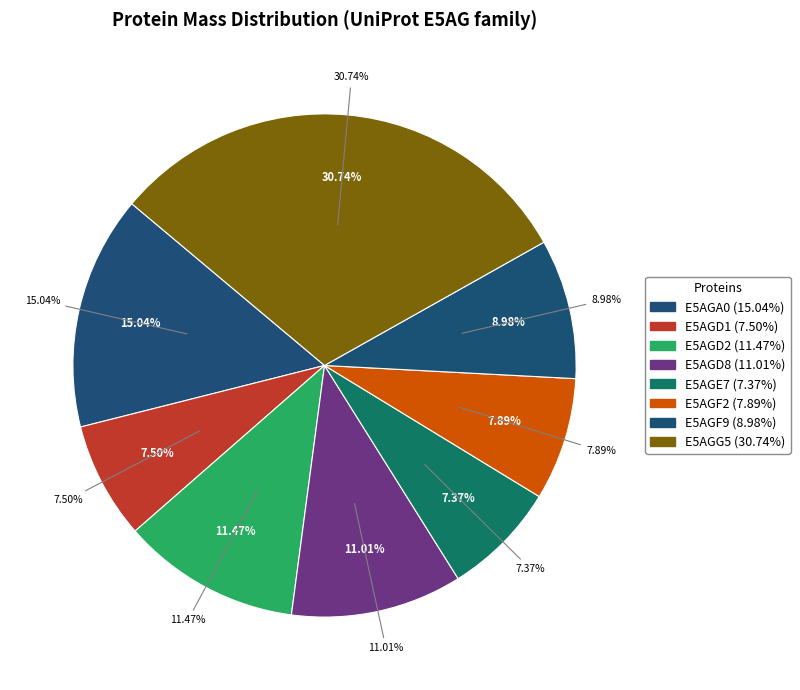

Is the sum of E5AGF9 and E5AGE7 greater than half?

No